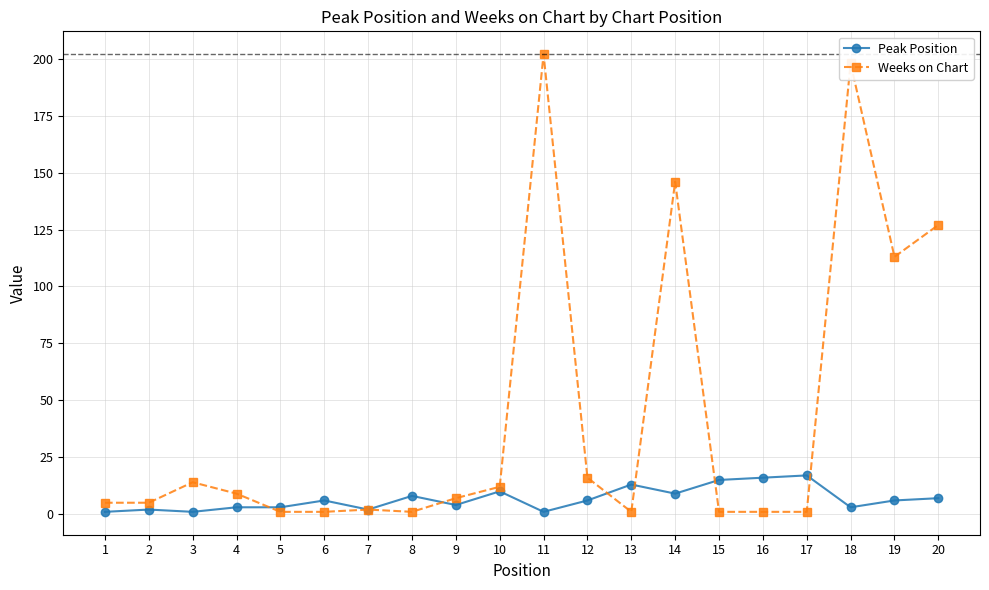

At 2, list the series in order from largest to smallest.

Weeks on Chart, Peak Position